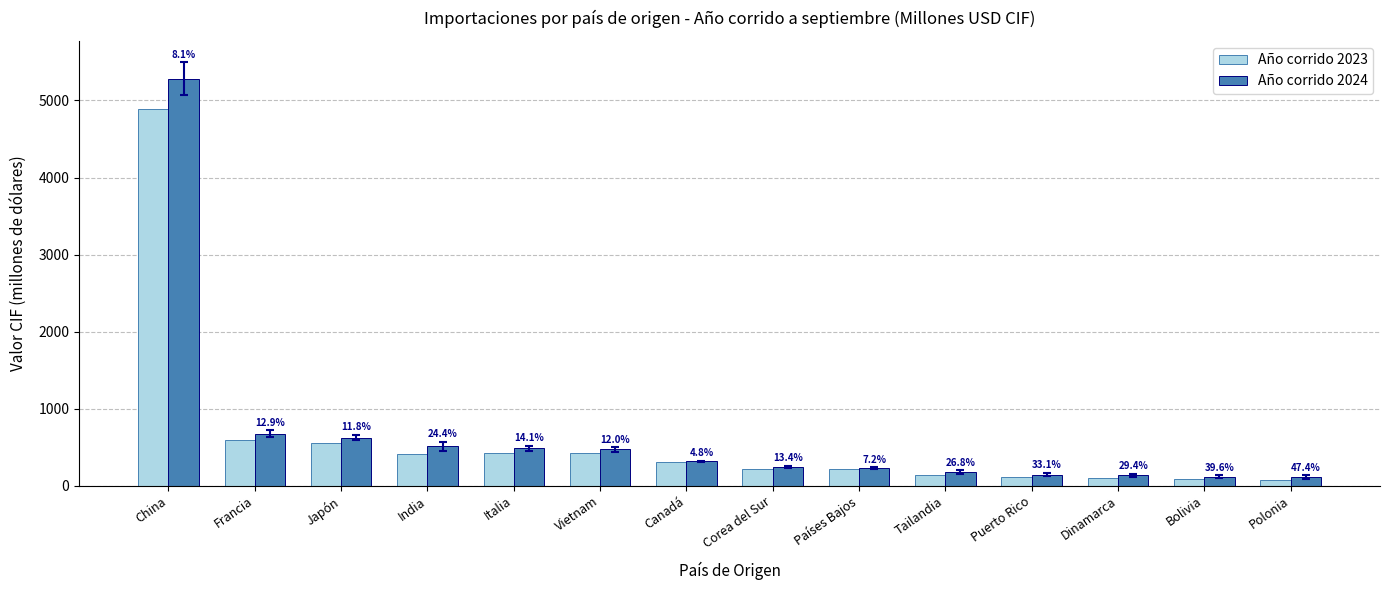

At how many categories does at least one series exceed 1229?

1